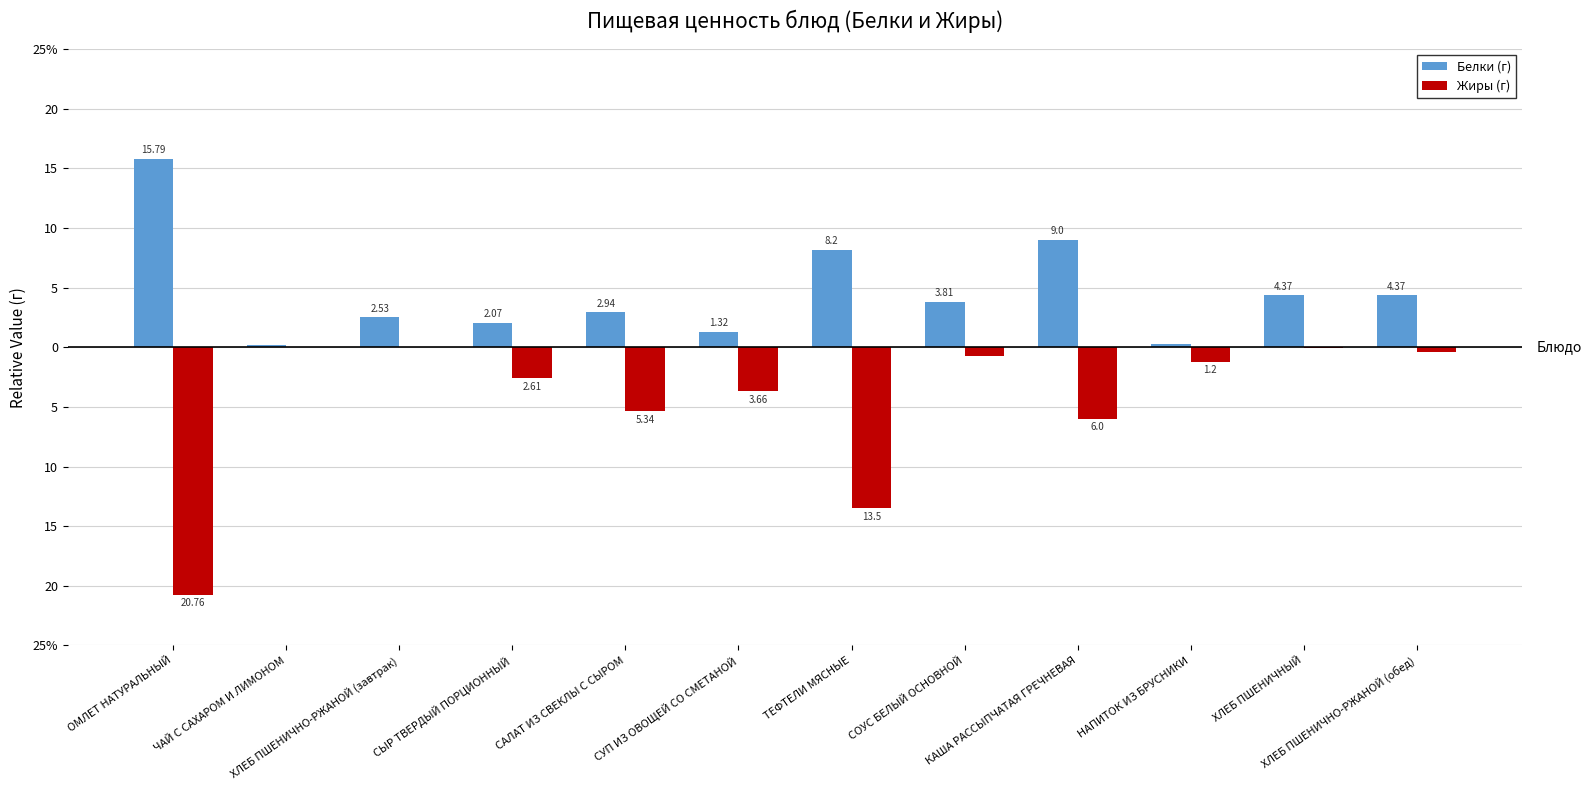

At which label does Белки (г) first exceed 3?

ОМЛЕТ НАТУРАЛЬНЫЙ